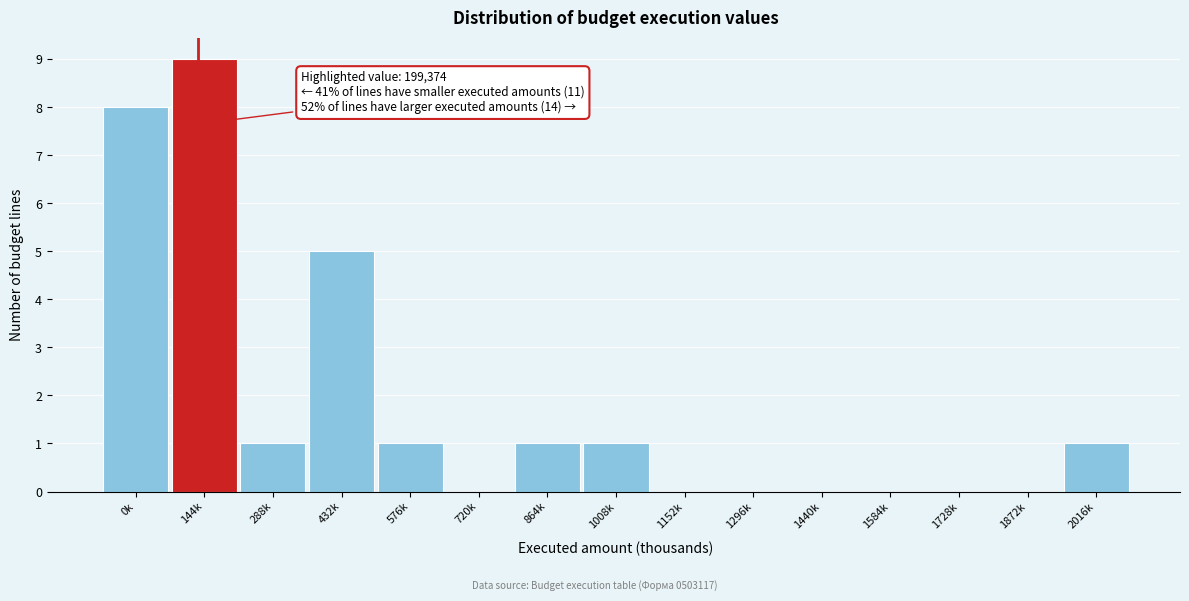

Reading left to right, what are all the values shown in this chart?

0k=8	144k=9	288k=1	432k=5	576k=1	720k=0	864k=1	1008k=1	1152k=0	1296k=0	1440k=0	1584k=0	1728k=0	1872k=0	2016k=1